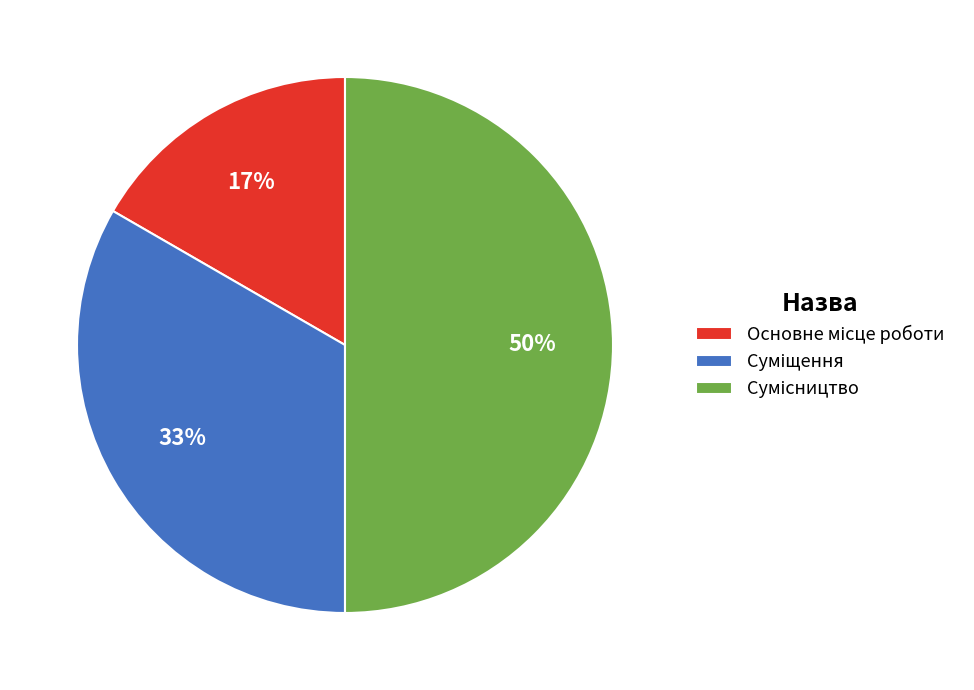

To the nearest percent, what is the difference between the largest and smallest slice percentages?

33%